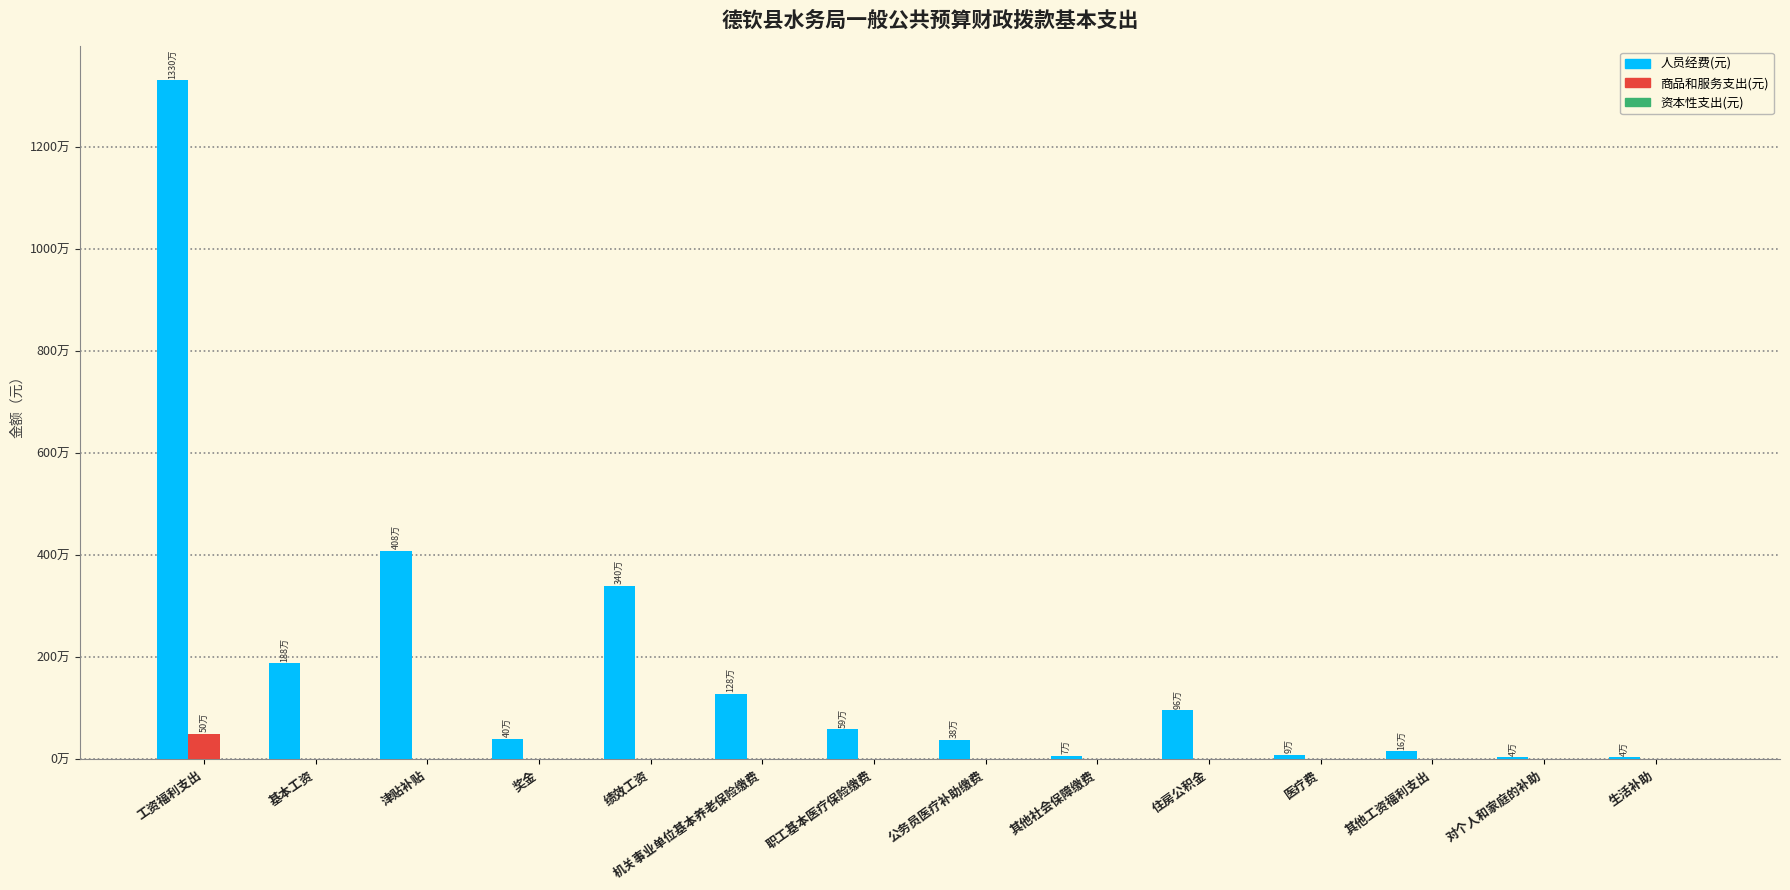

What is the difference between the highest and lowest values at 奖金?

399760.0